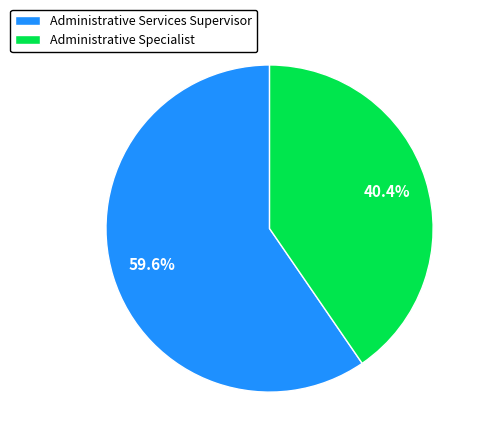

Is it true that Administrative Services Supervisor is 60% of the pie?

True